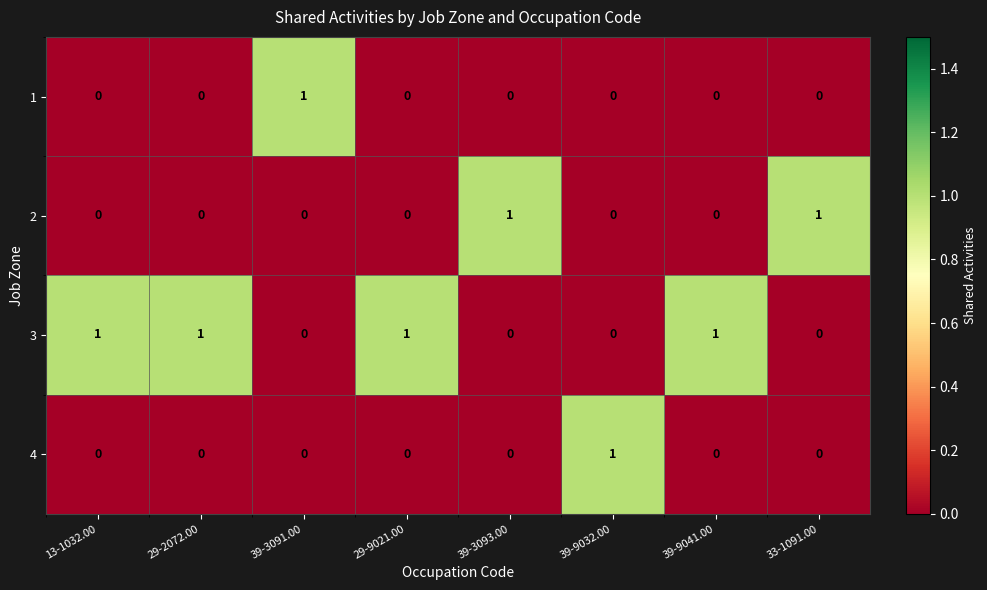

True or false: 2 has a value of 0 at 39-3091.00.

True